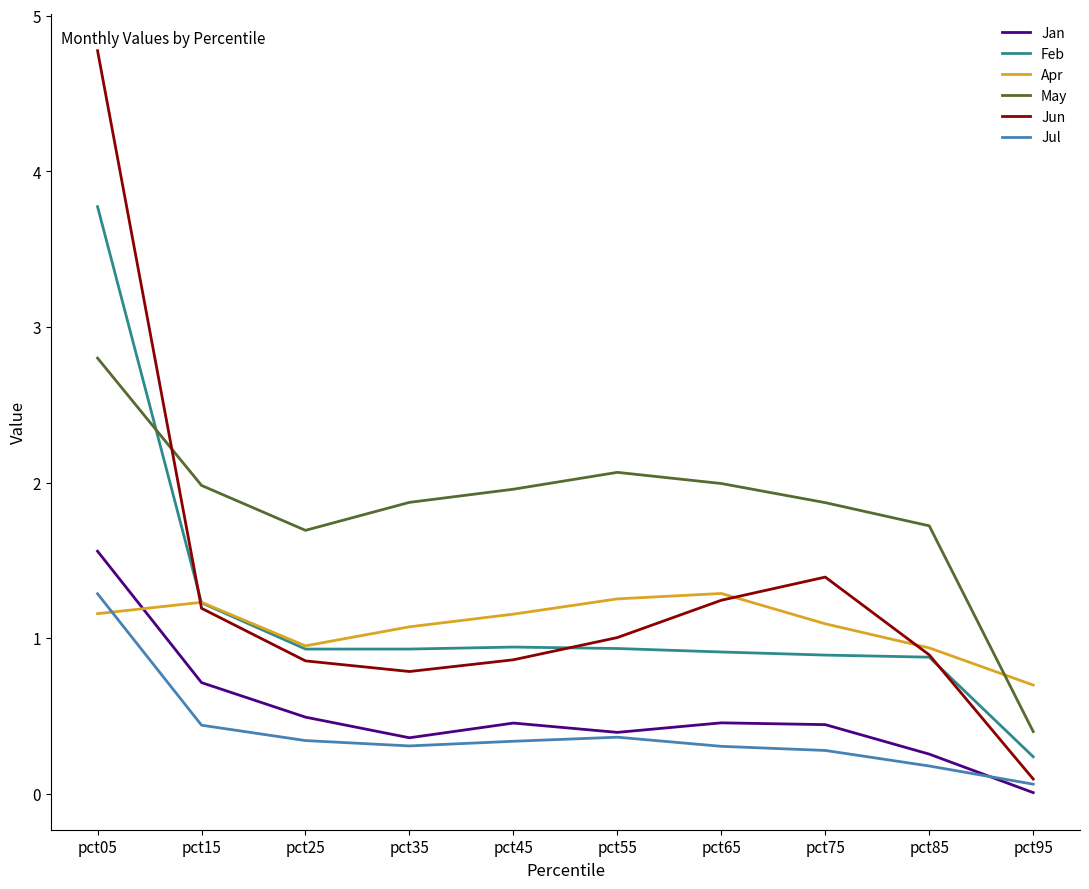

True or false: May has a value of 2.8 at pct05.

True